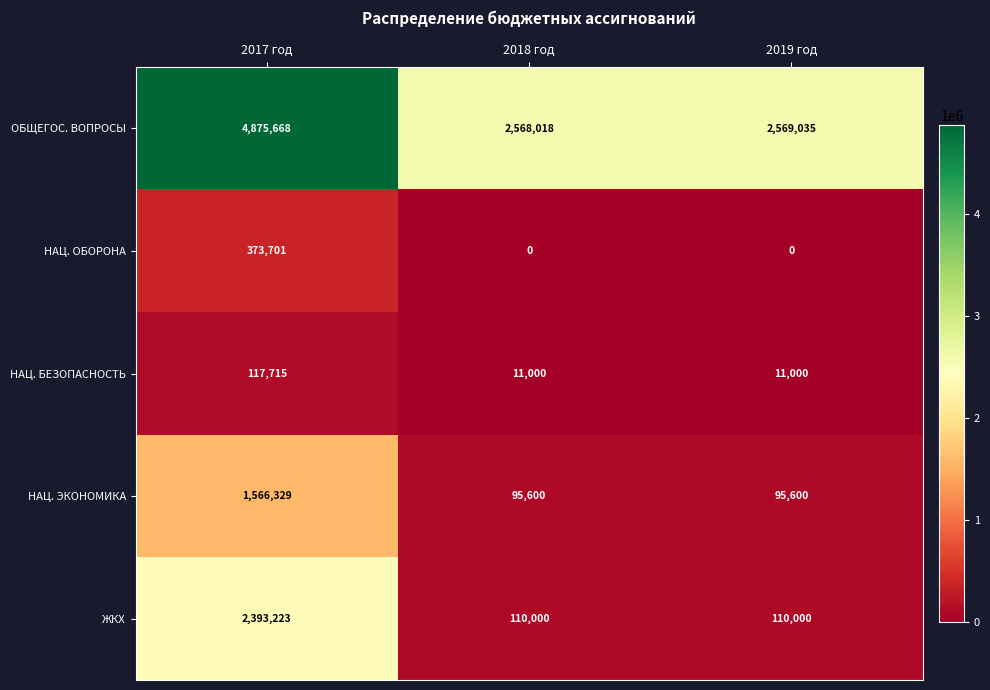

What is the total value across all series at 2018 год?

2784618